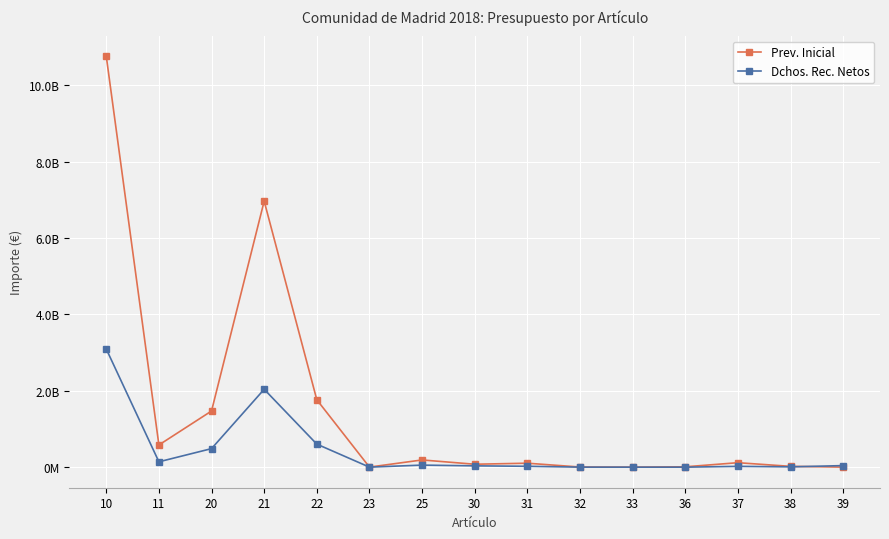

What are all the series names shown in the legend?

Prev. Inicial, Dchos. Rec. Netos